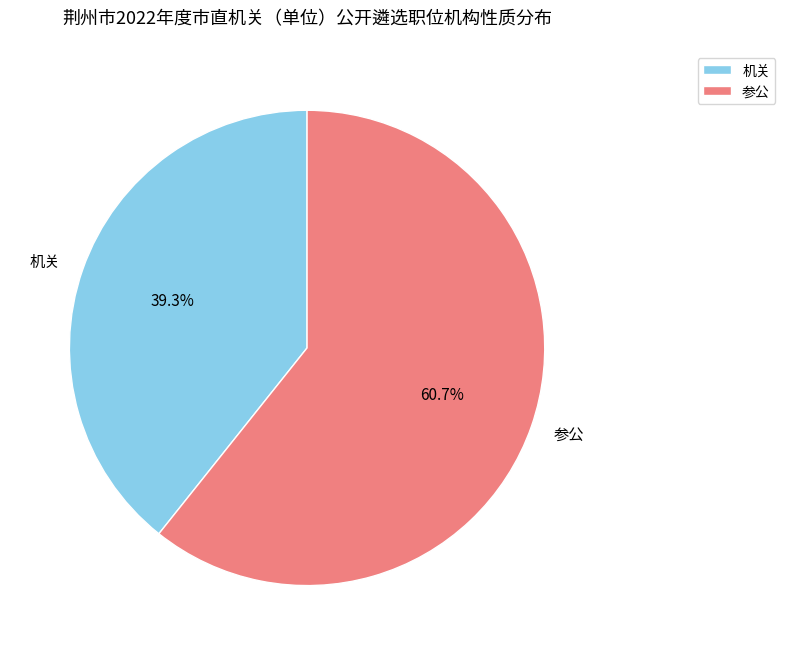

What is the largest slice in the pie chart?

参公